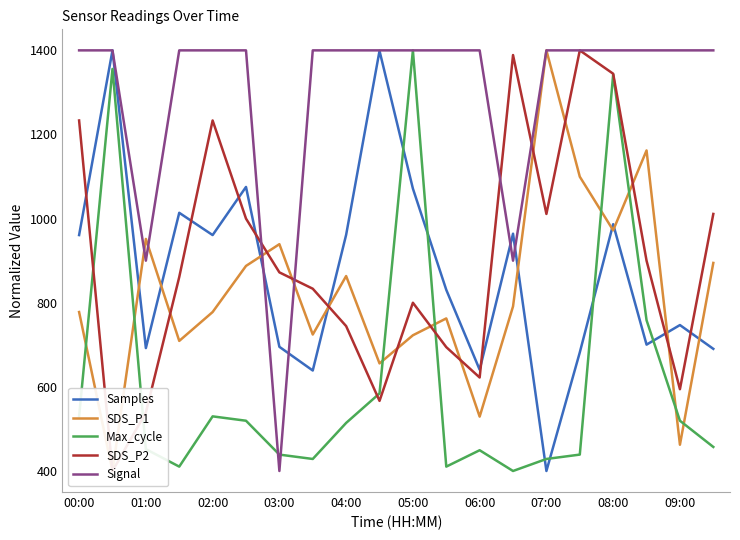

The Signal series shows 448.3 at 08:00. True or false?

False